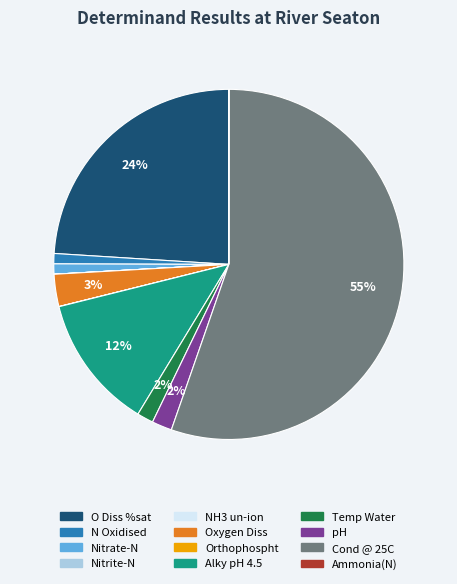

Does Cond @ 25C account for over 50% of the chart?

Yes